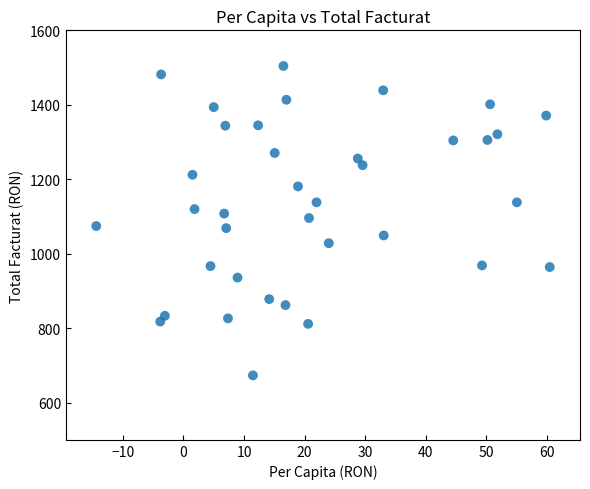

What is the range of Y values (max minus min)?

831.1